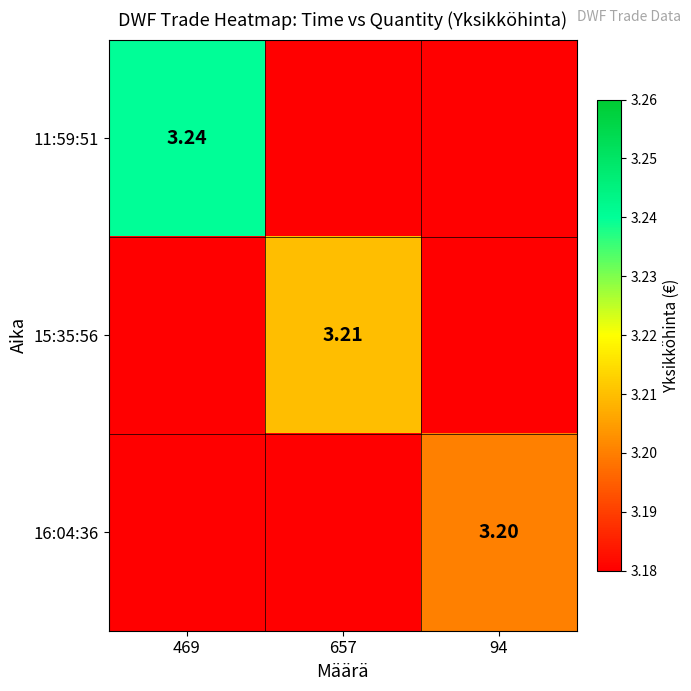

Is it true that 15:35:56 equals 3.2 at 657?

True